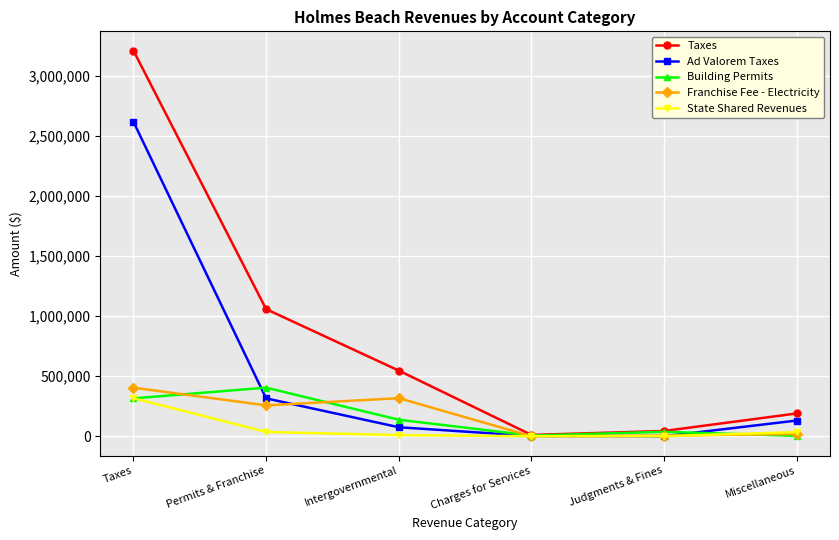

Where is the first local maximum for Franchise Fee - Electricity?

Intergovernmental